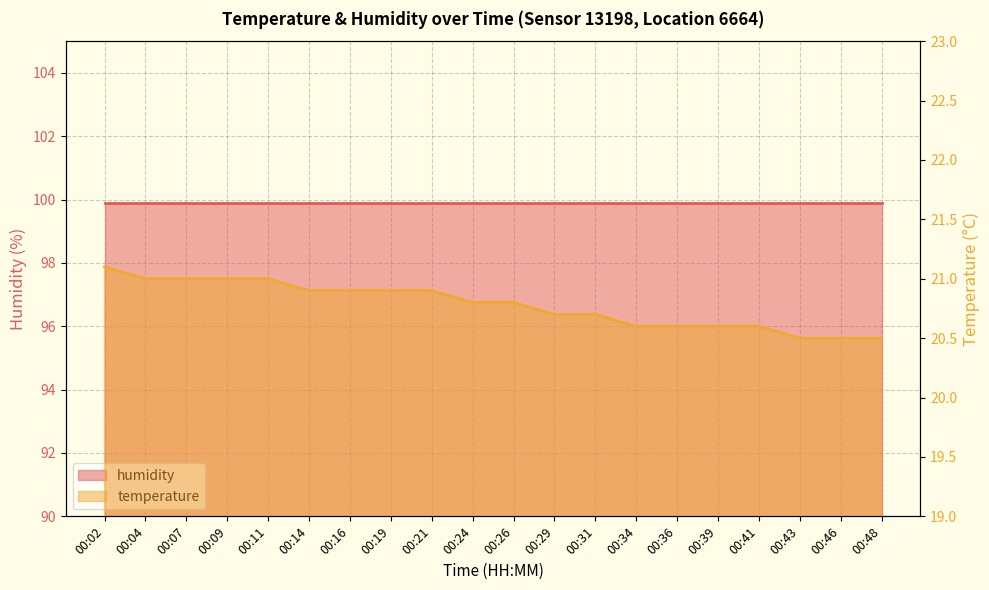

Rank the categories by value from lowest to highest.

00:43, 00:46, 00:48, 00:34, 00:36, 00:39, 00:41, 00:29, 00:31, 00:24, 00:26, 00:14, 00:16, 00:19, 00:21, 00:04, 00:07, 00:09, 00:11, 00:02